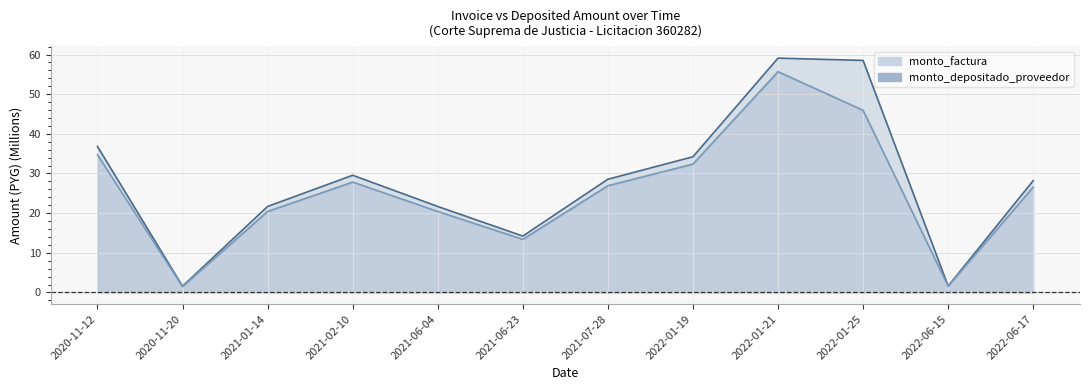

Which has a higher value, 2020-11-20 or 2022-01-19?

2022-01-19